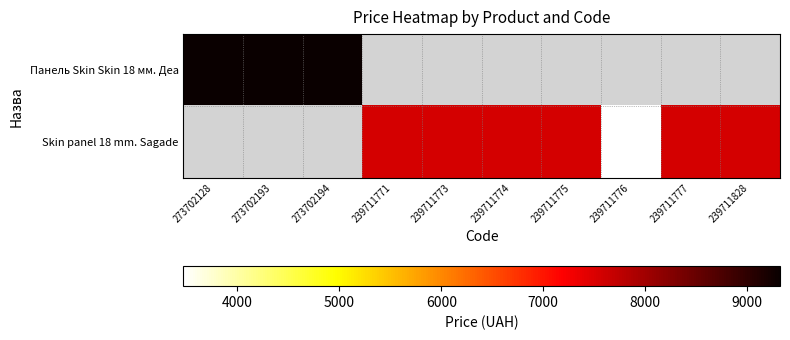

How many data points does each series have?

10